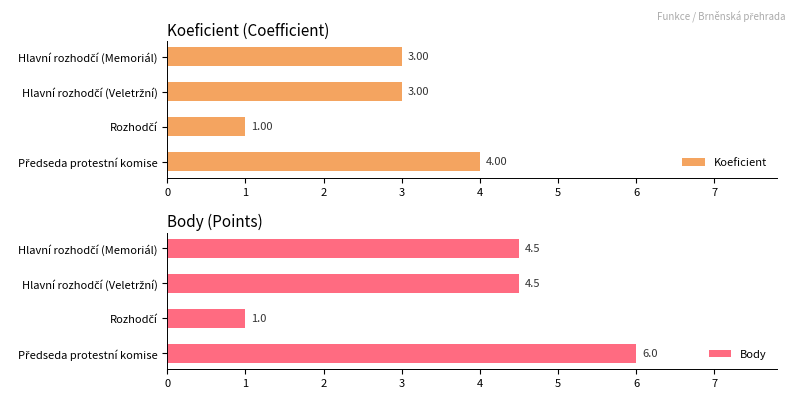

What is the sum of all Koeficient values?

11